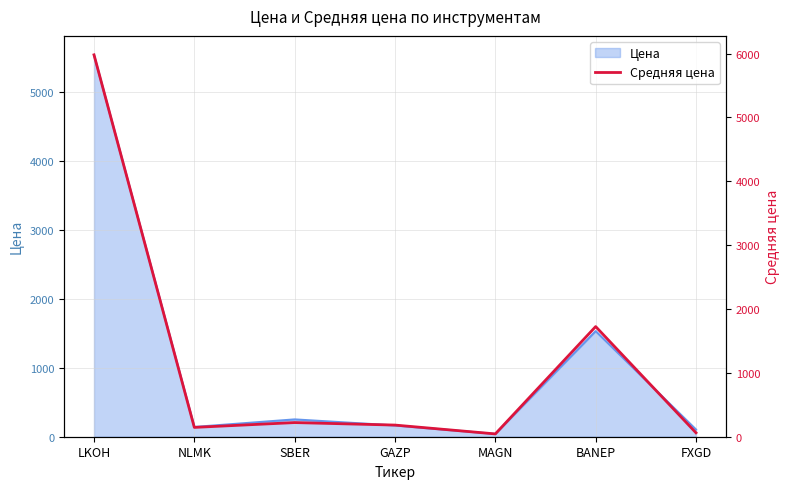

Reading left to right, extract all data points from this chart.

5980.3	146.0	221.6	182.4	44.0	1725.0	61.4